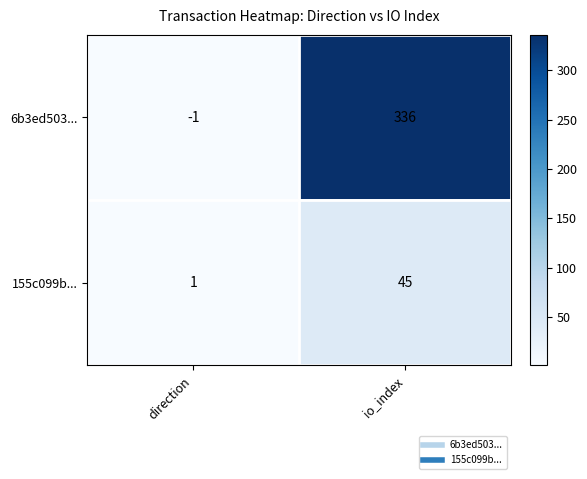

Rank the series by their maximum value, from highest to lowest.

6b3ed503..., 155c099b...